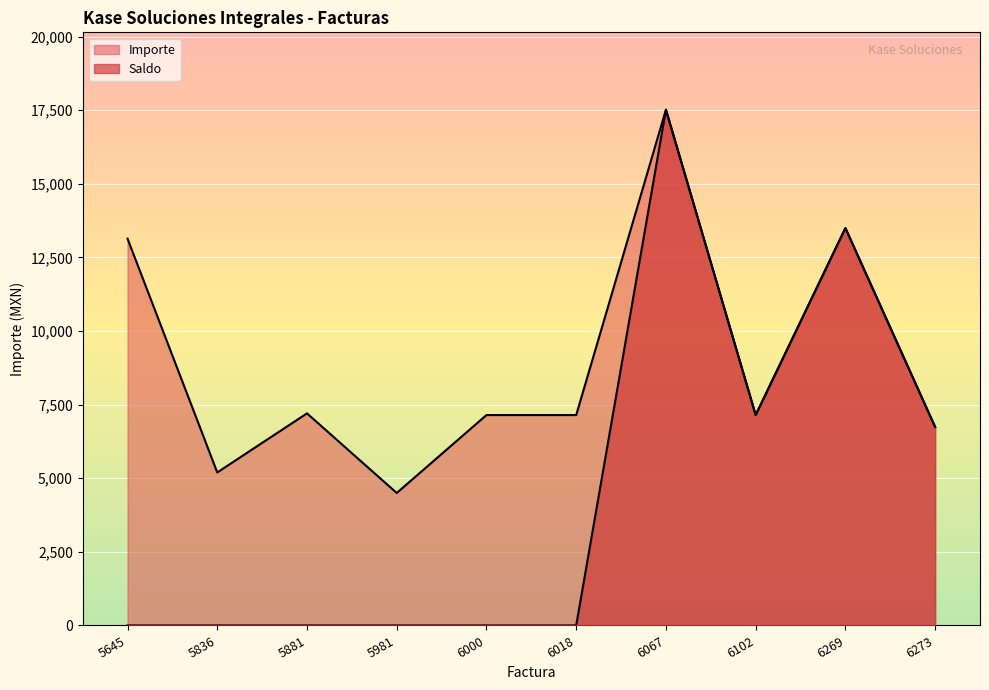

What are all the series names shown in the legend?

Importe, Saldo